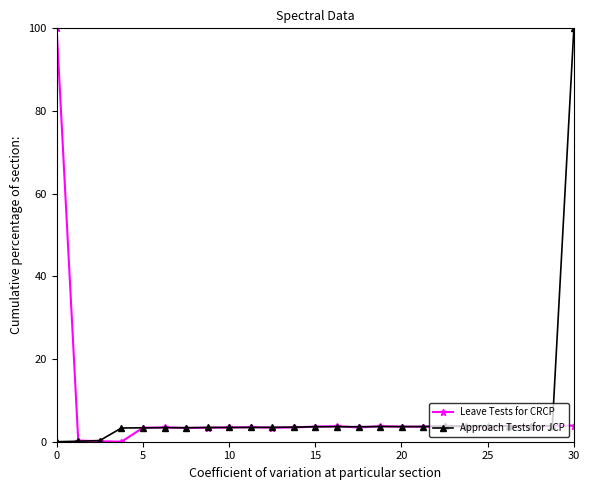

What is the maximum value for Approach Tests for JCP?

100.0